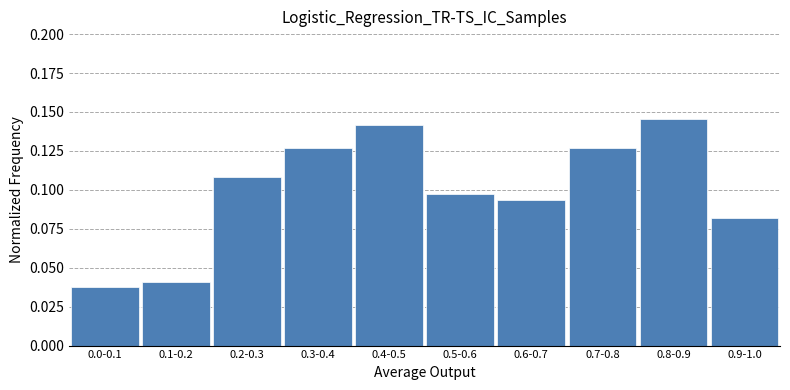

Is it true that the value at 0.4-0.5 is 0.0?

False